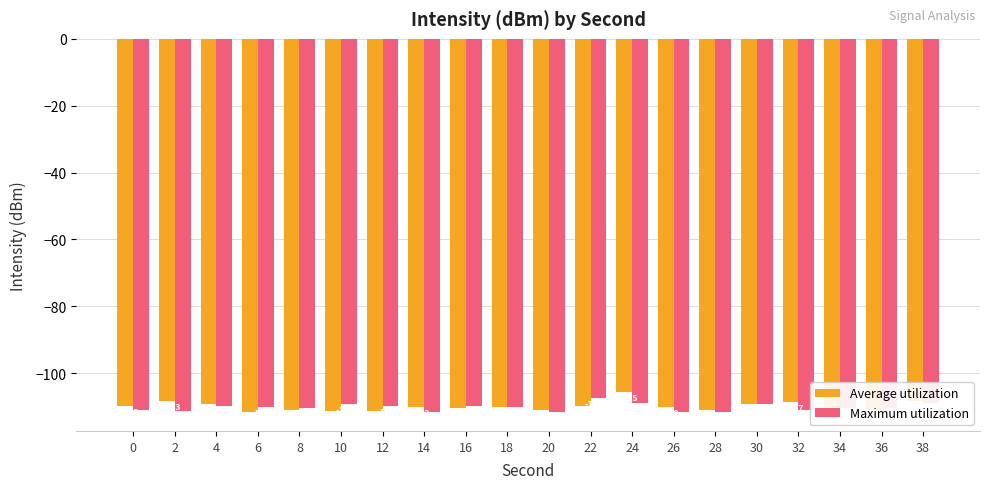

How many bars are there in each group?

2